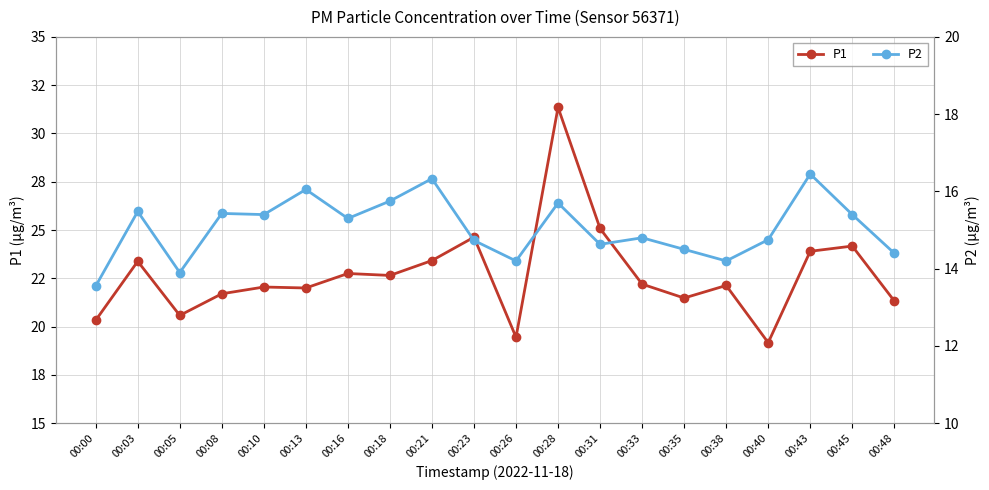

What is the spread (max minus min) of values at 00:08?

6.3